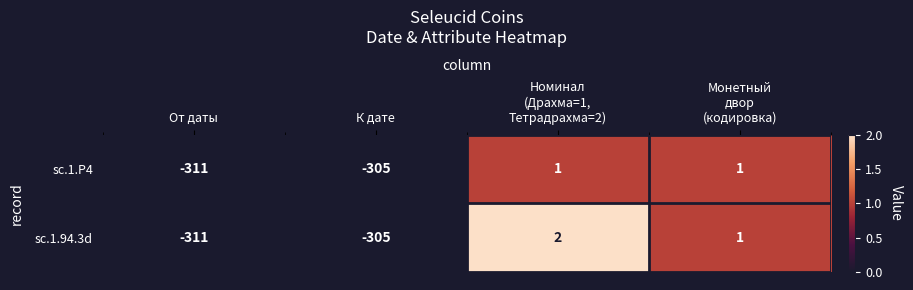

The sc.1.94.3d series shows -410 at От даты. True or false?

False